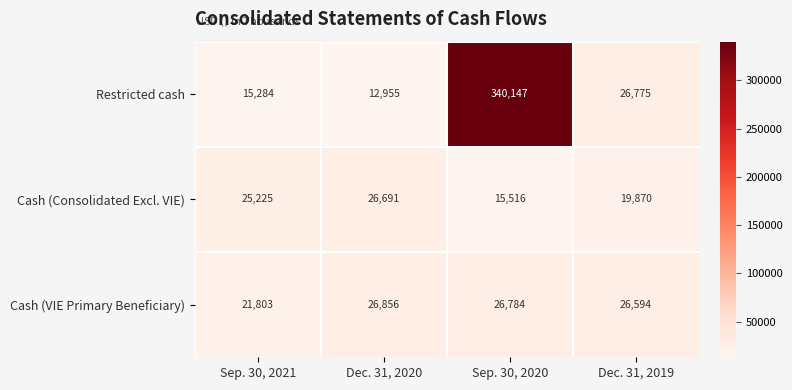

What is the spread (max minus min) of values at Dec. 31, 2020?

13901